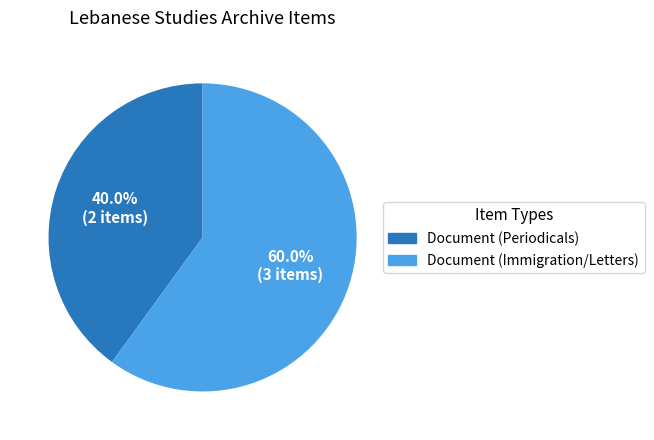

Is there any slice that represents more than half of the pie?

Yes